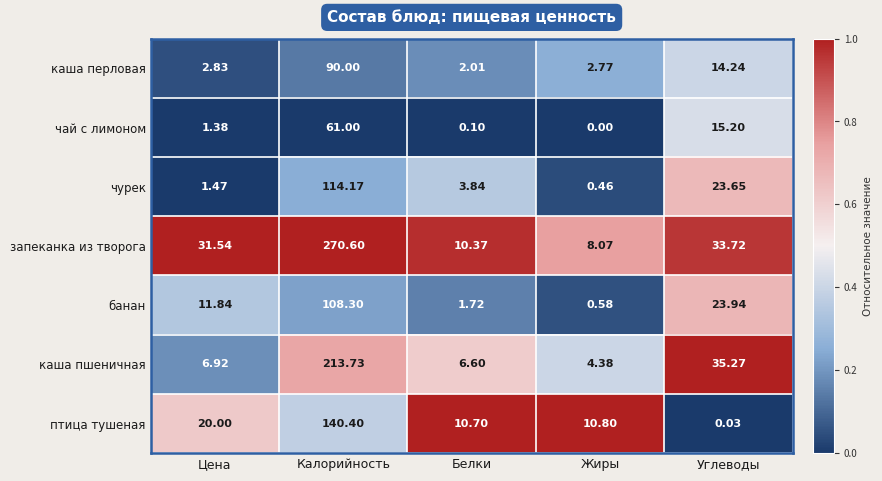

Rank the series at Цена from lowest to highest value.

чай с лимоном, чурек, каша перловая, каша пшеничная, банан, птица тушеная, запеканка из творога